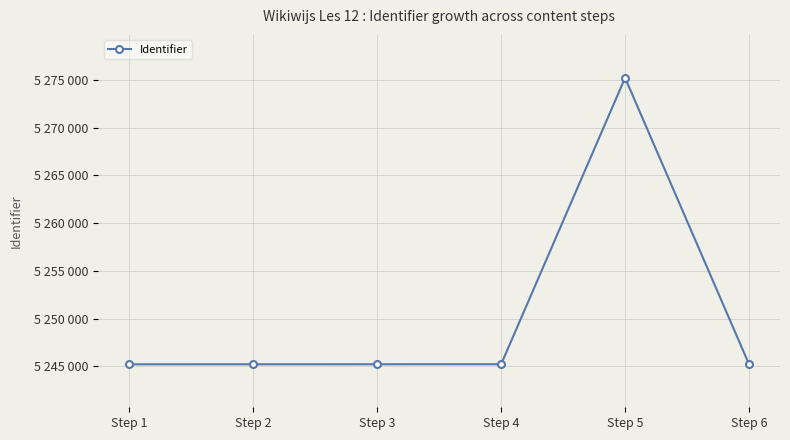

List the labels in order of value, smallest first.

Step 1, Step 2, Step 3, Step 4, Step 6, Step 5